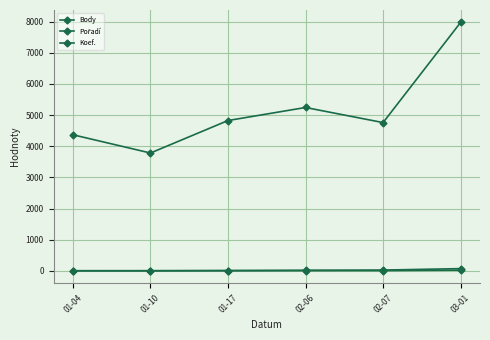

At 01-17, list the series in order from largest to smallest.

Body, Koef., Pořadí